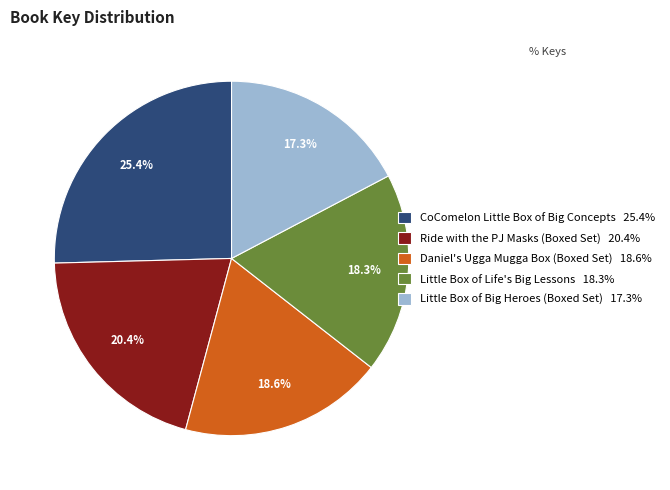

Between Little Box of Life's Big Lessons and CoComelon Little Box of Big Concepts, which is larger?

CoComelon Little Box of Big Concepts